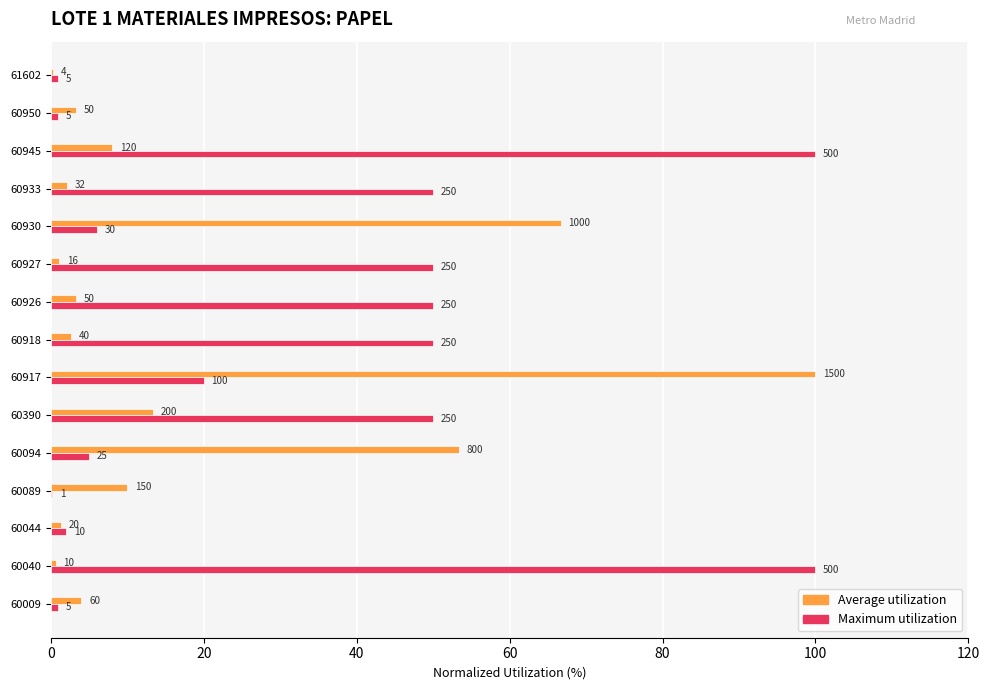

List the series in order of their overall mean, highest first.

Maximum utilization, Average utilization